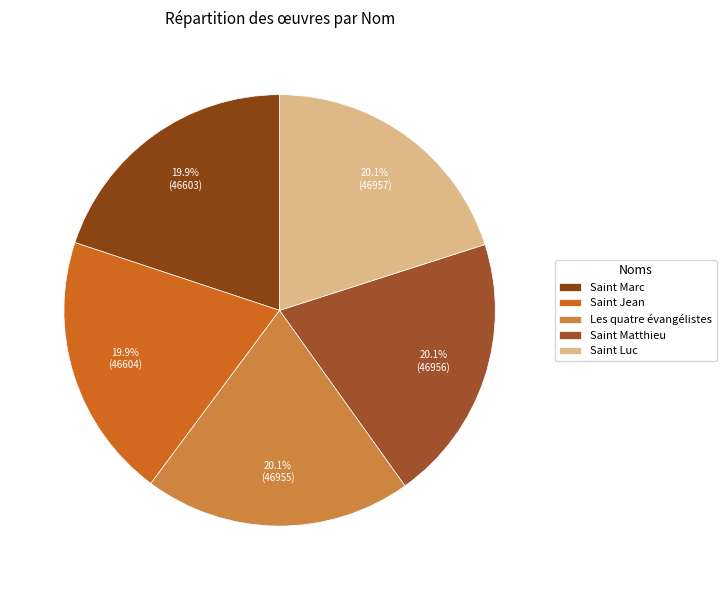

To the nearest percent, what is the average slice percentage?

20%